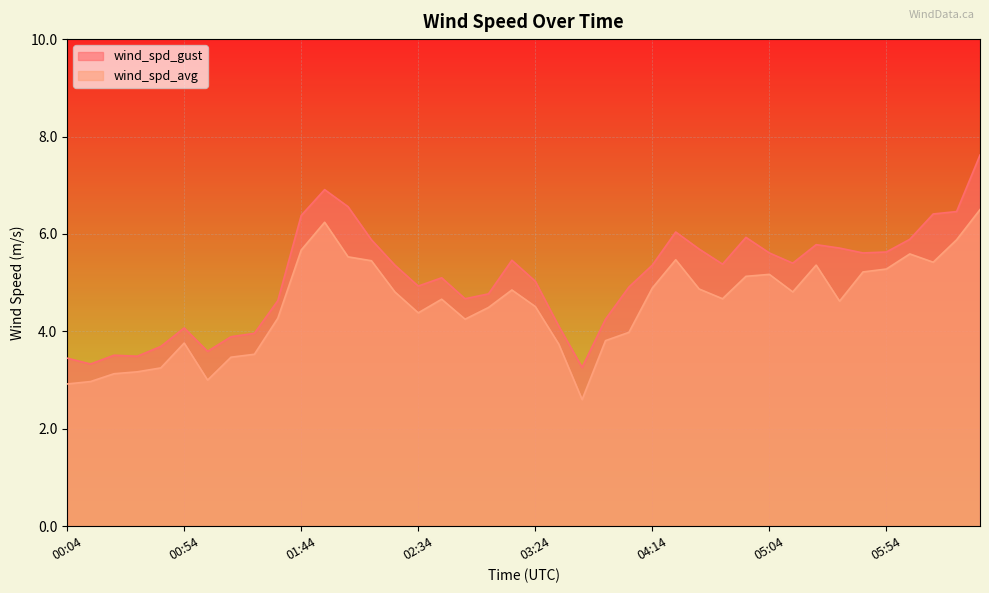

At which category does wind_spd_avg reach its first local peak?

00:54